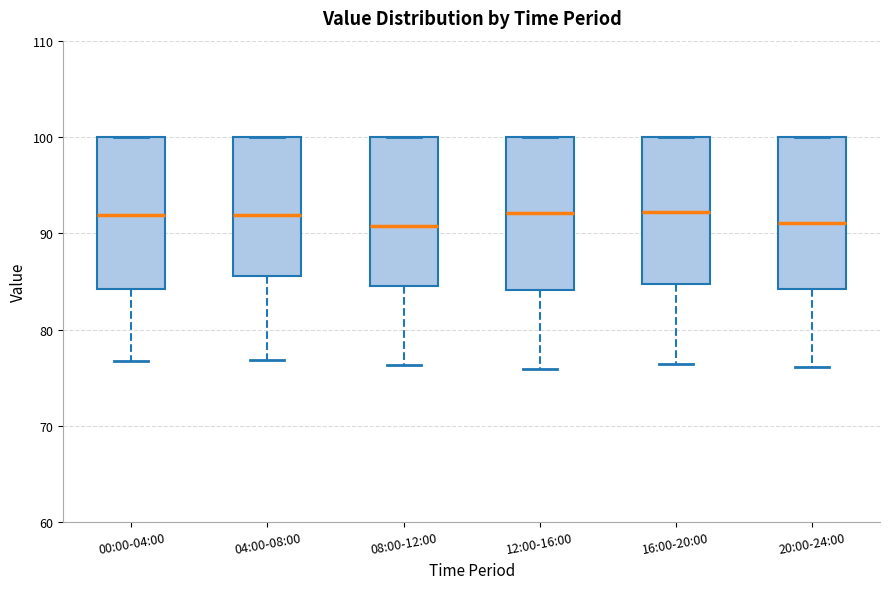

Reading left to right, read every box against the y-axis: the position of its median line, the range the box covers, and the ends of its whiskers. The values are not printed on the chart, so give them approximately, as read against the axis.

00:00-04:00: median 92, box 84 to 100, whiskers 77 to 100
04:00-08:00: median 92, box 86 to 100, whiskers 77 to 100
08:00-12:00: median 91, box 85 to 100, whiskers 76 to 100
12:00-16:00: median 92, box 84 to 100, whiskers 76 to 100
16:00-20:00: median 92, box 85 to 100, whiskers 76 to 100
20:00-24:00: median 91, box 84 to 100, whiskers 76 to 100